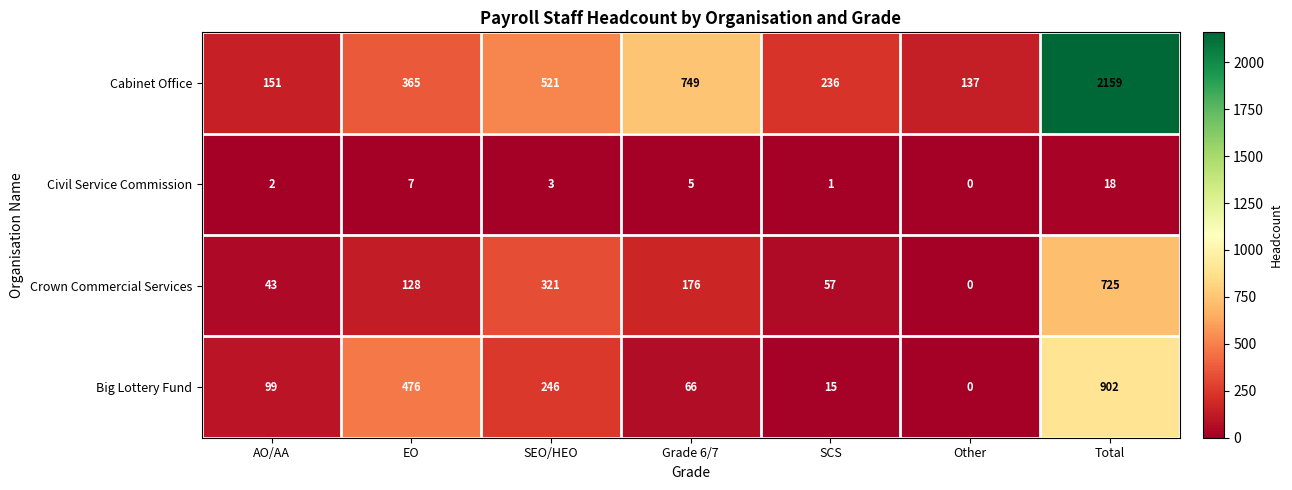

Where is Civil Service Commission nearest to the value 9?

EO